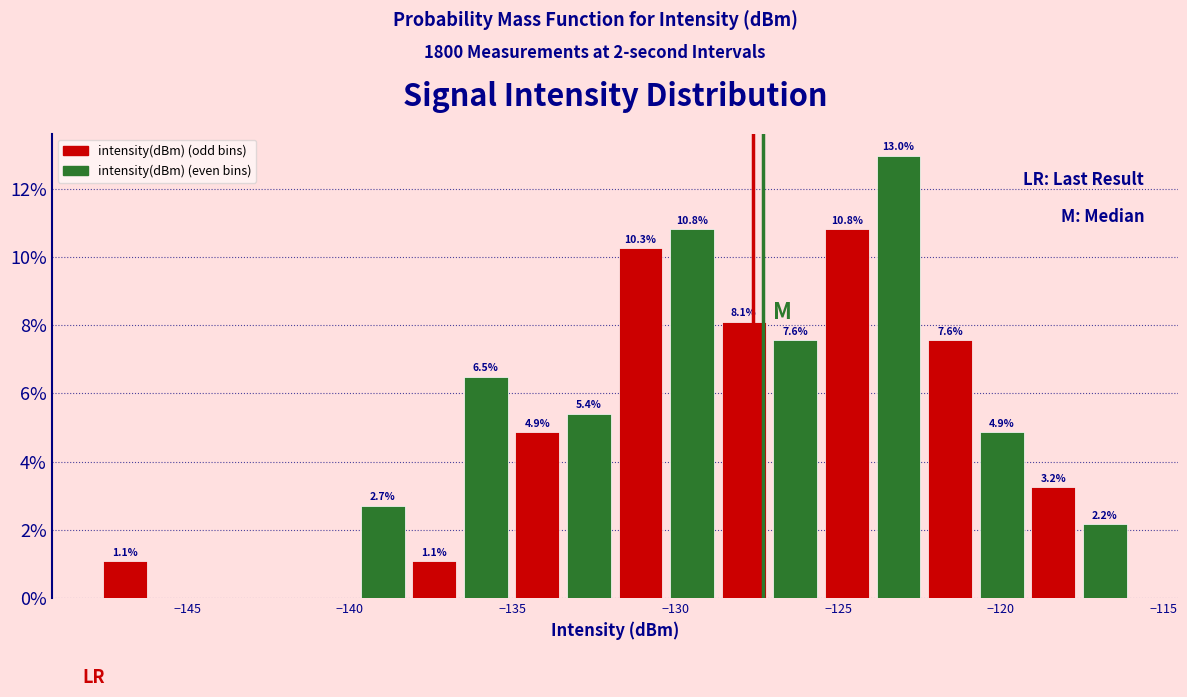

Read against the x-axis, roughly where is the centre of the tallest bar?

-123.0